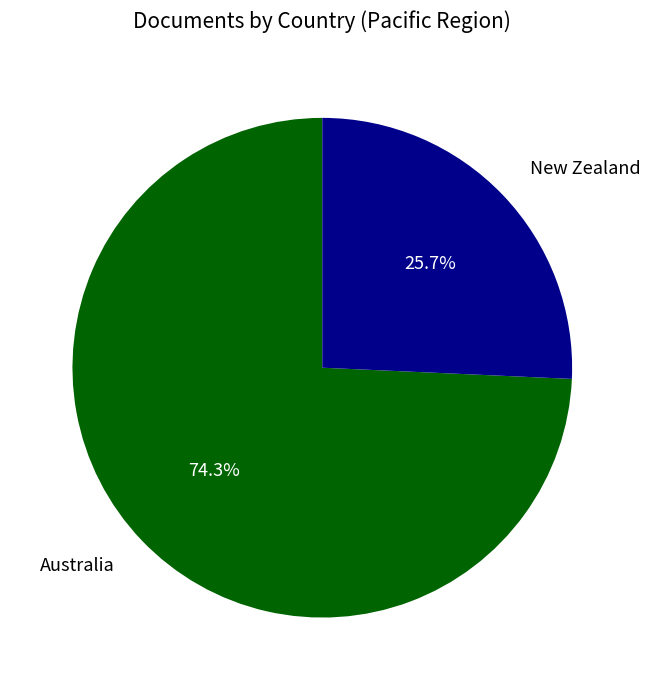

To the nearest percent, what portion does Australia represent?

74%